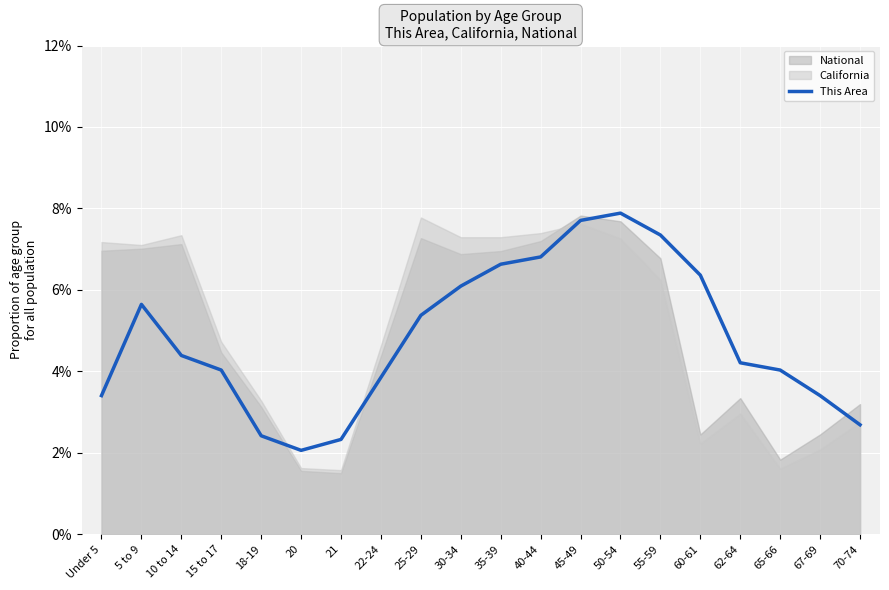

Reading right to left, list all the values displayed in this chart.

0.0	0.0	0.0	0.0	0.1	0.1	0.1	0.1	0.1	0.1	0.1	0.1	0.0	0.0	0.0	0.0	0.0	0.0	0.1	0.0